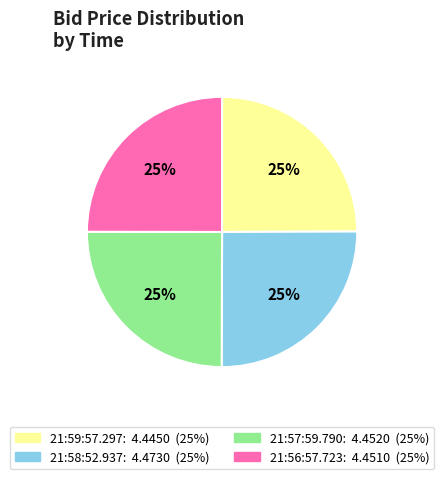

True or false: 21:58:52.937 accounts for 25% of the total.

True